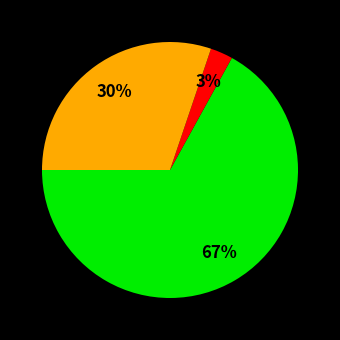

To the nearest percent, what is the average slice percentage?

33%